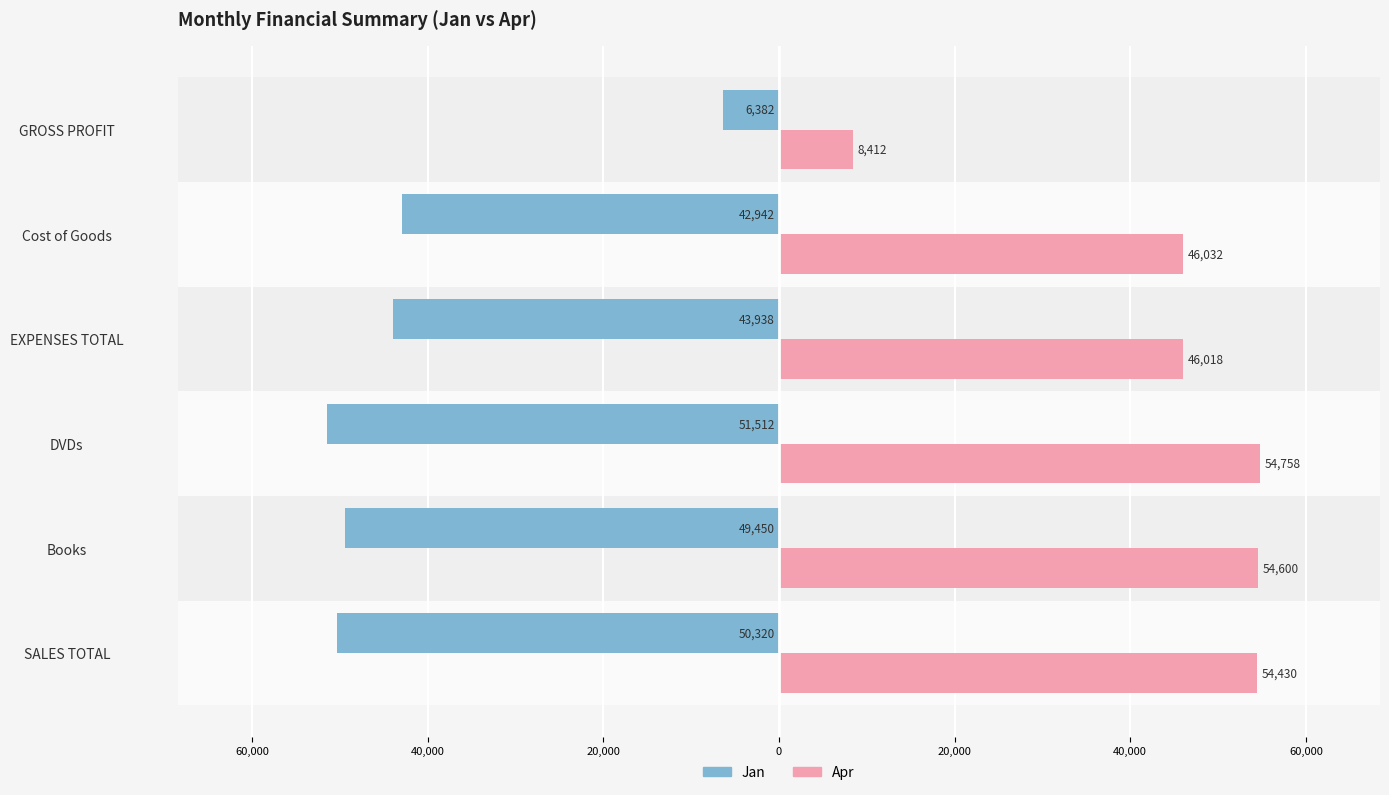

What is the lowest value of the Apr series?

8412.1